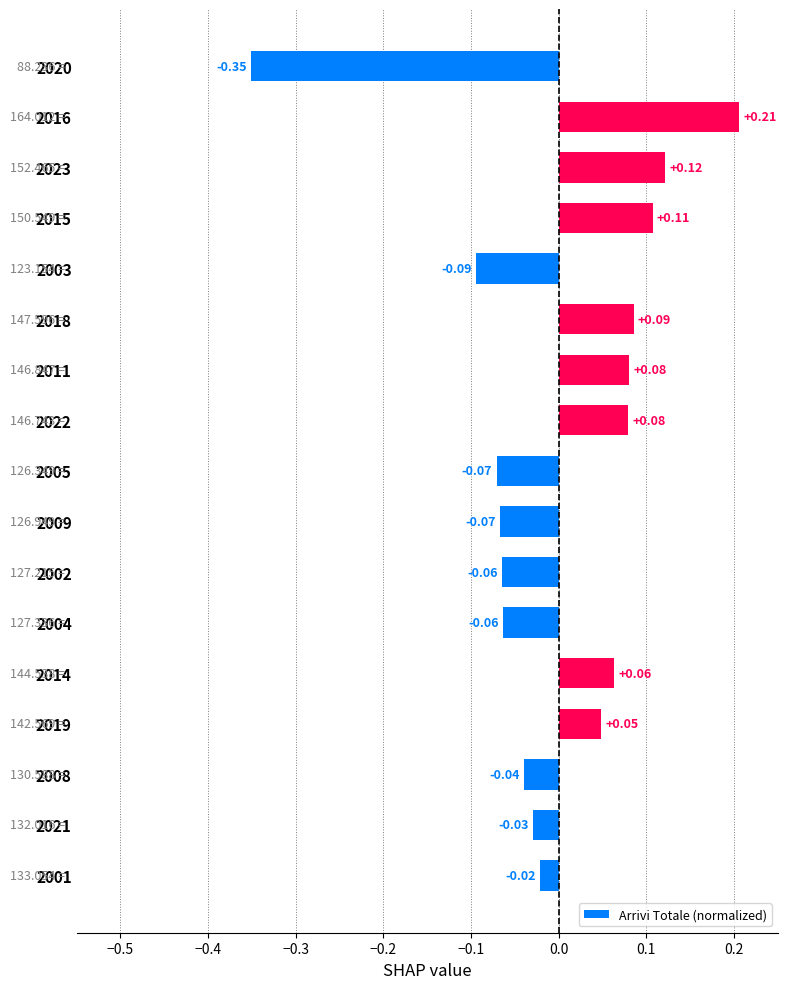

How many data points does each series have?

17